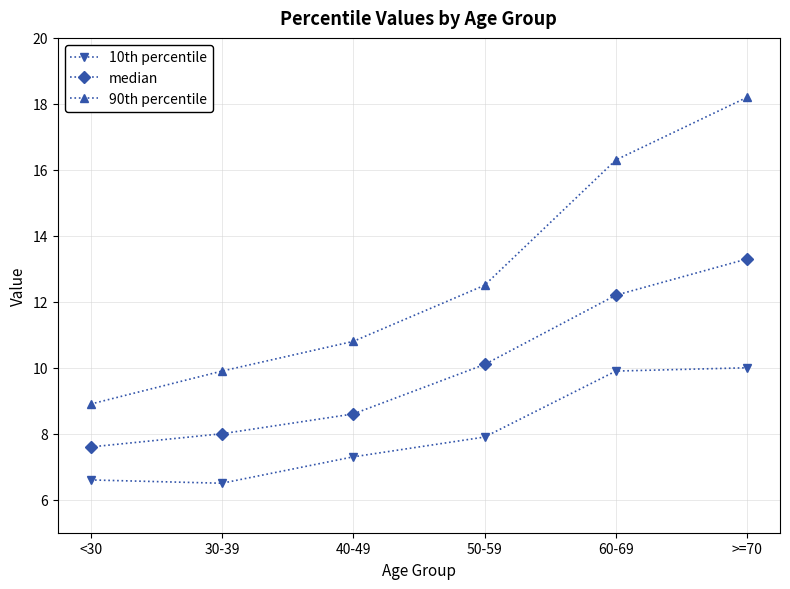

At which category is the sum across all series the highest?

>=70